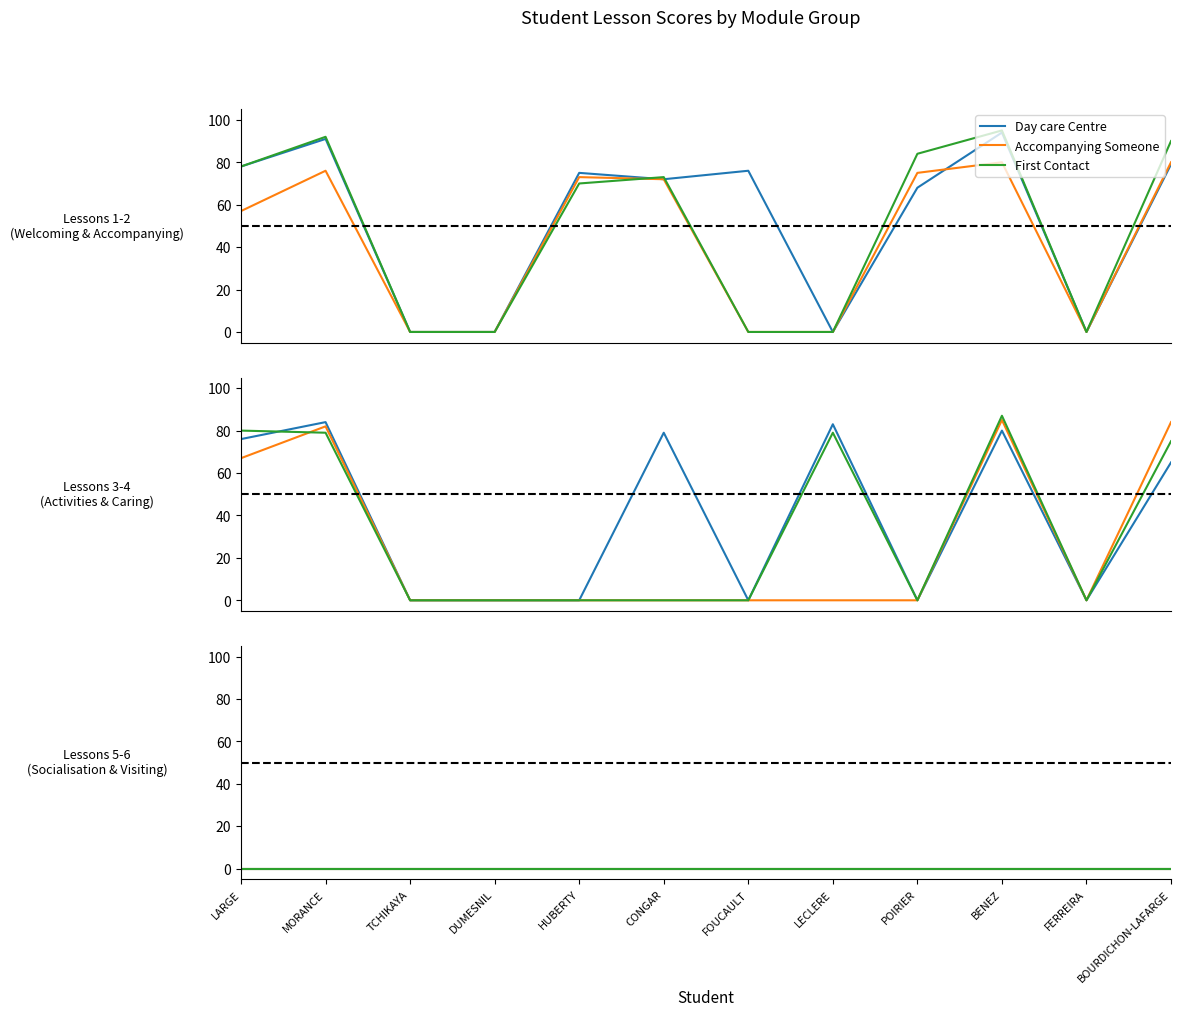

At how many categories does at least one series exceed 53?

8